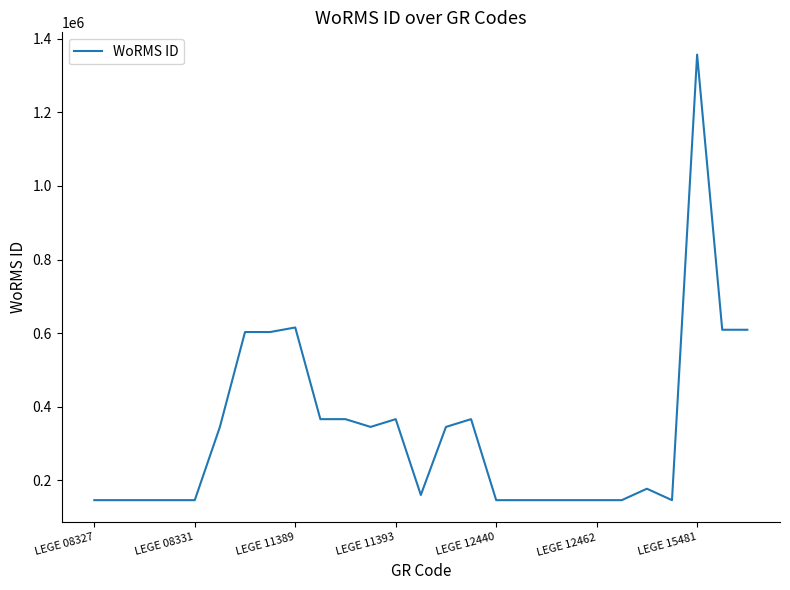

What is the difference between the maximum and minimum values?

1210354